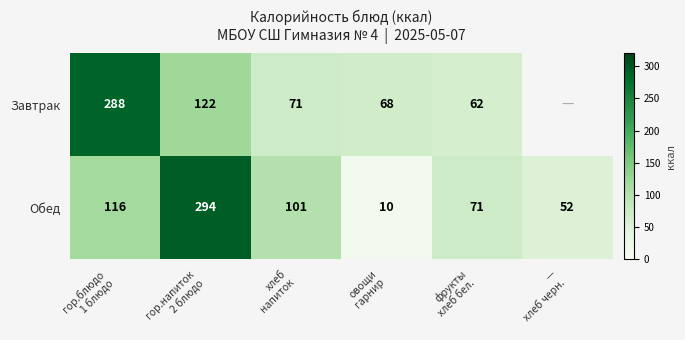

What is the average value of the Обед series?

107